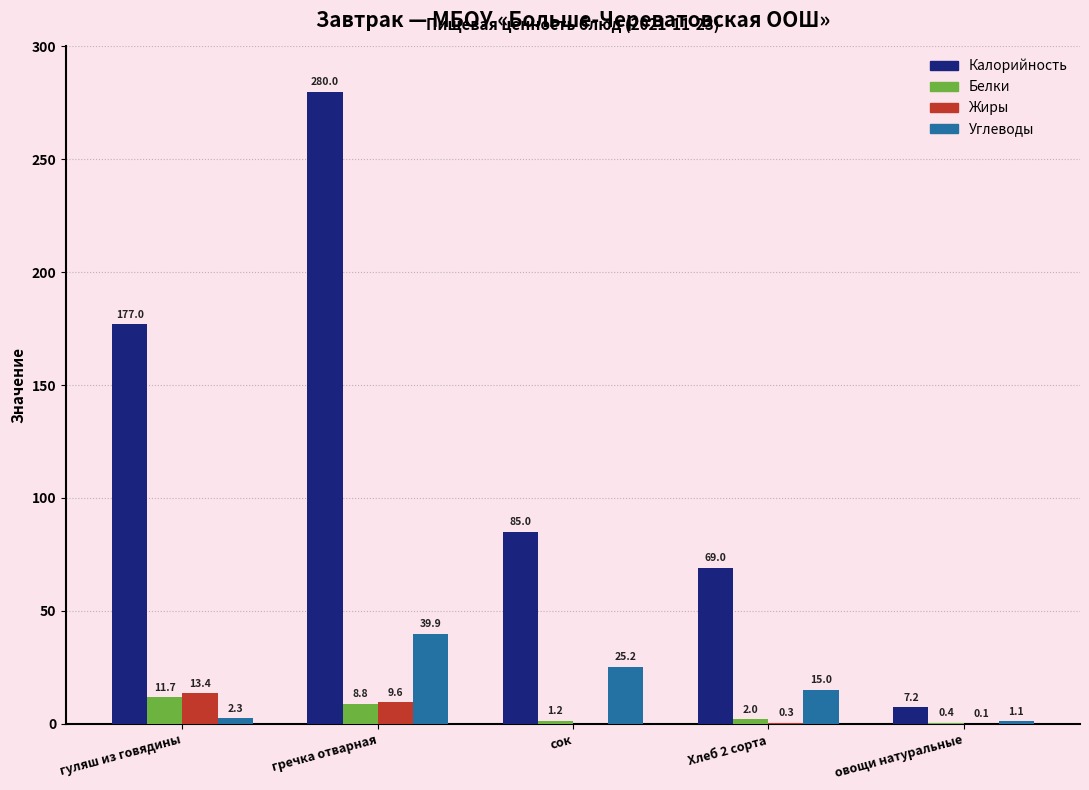

At which label does Углеводы first exceed 15?

гречка отварная